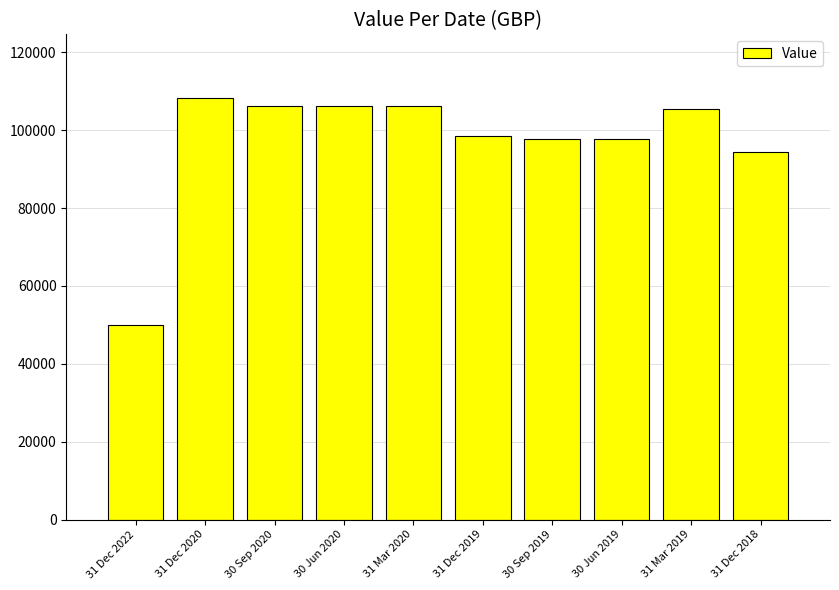

What is the minimum value shown in the chart?

49843.9